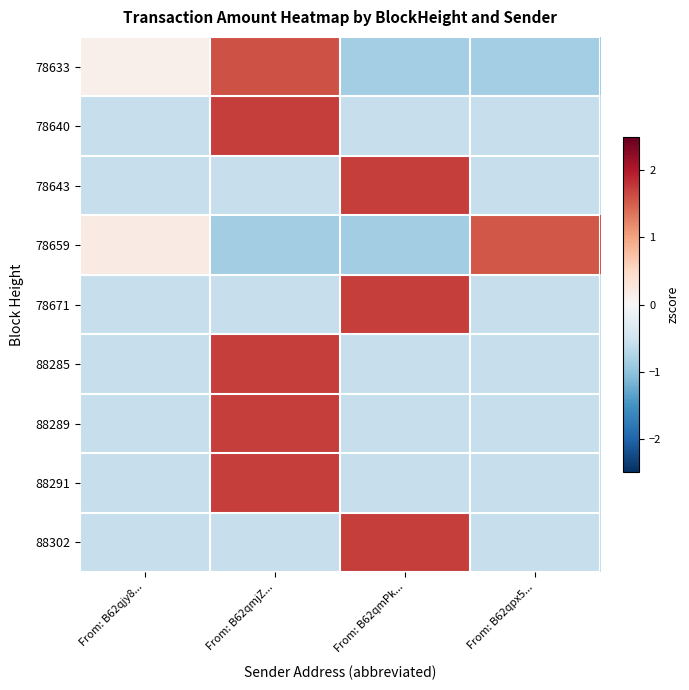

What is the total value across all series at From: B62qpx5...?

-3.3